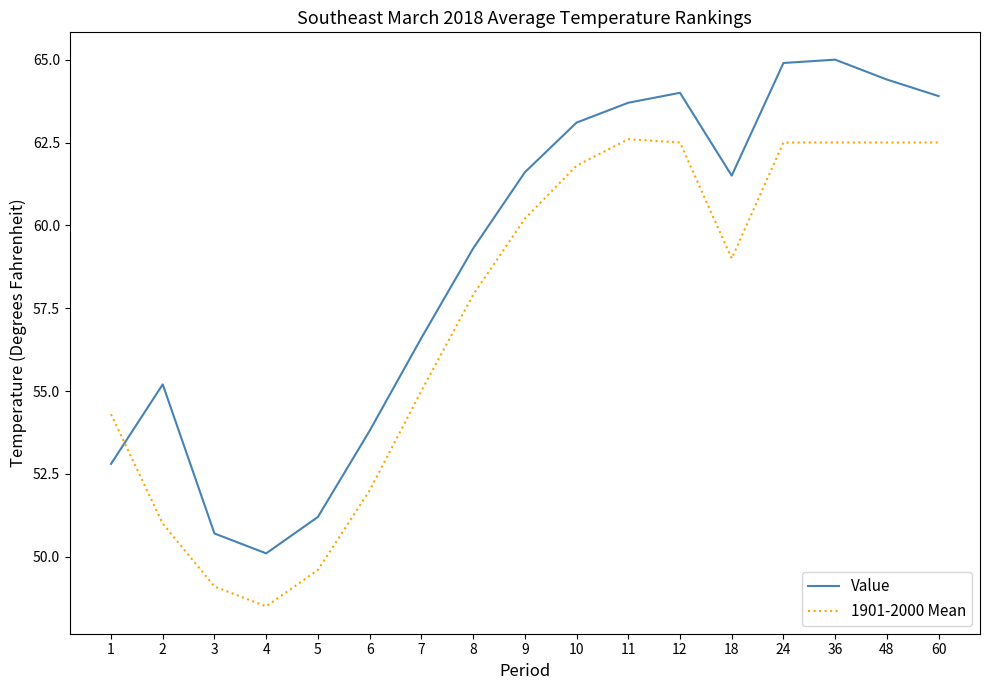

What is the difference between the highest and lowest values at 18?

2.5